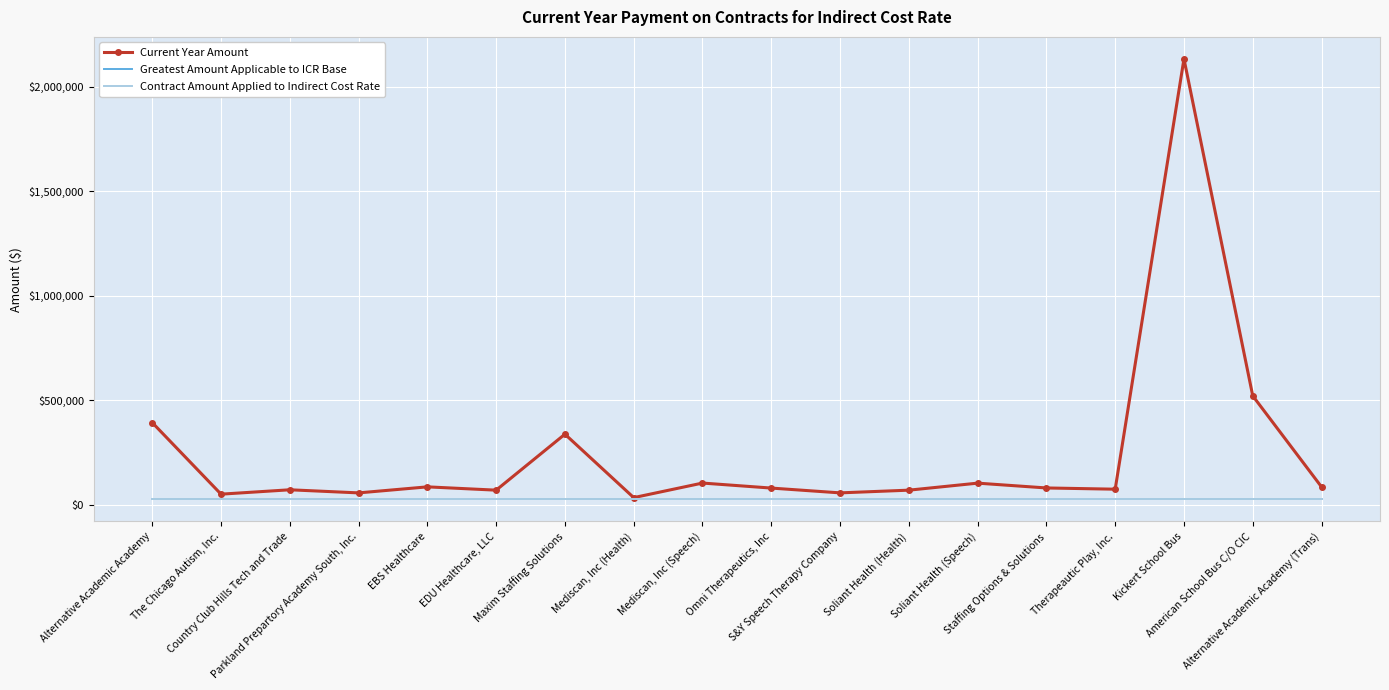

How many lines are shown in the chart?

3